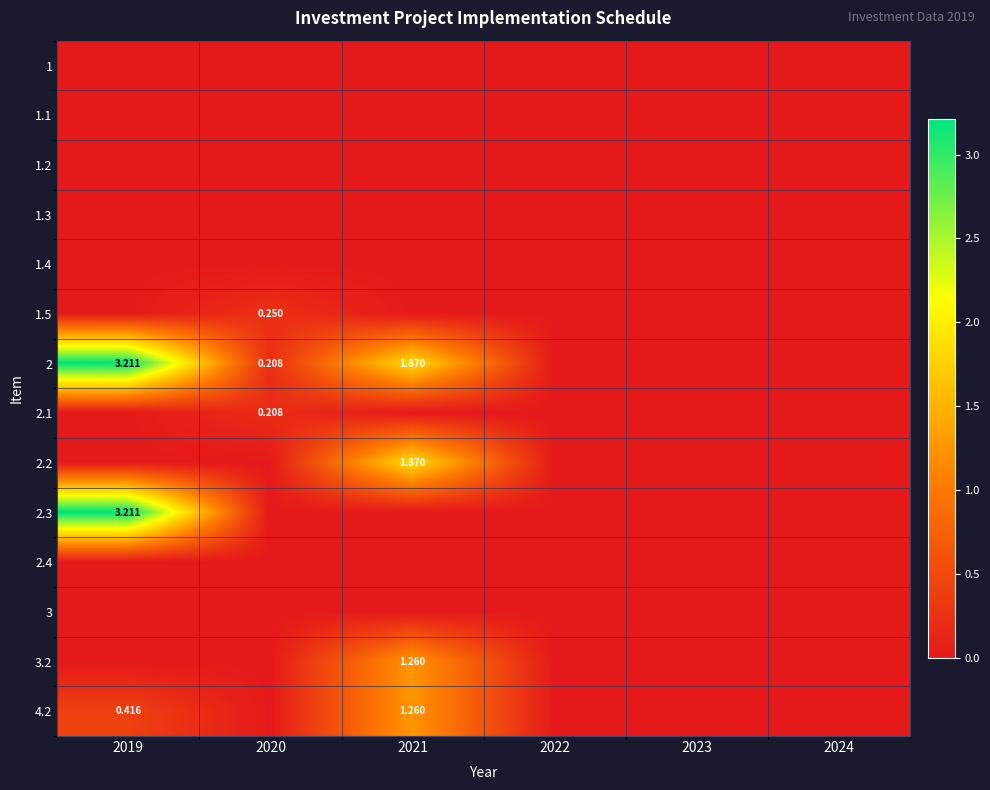

How many data points in 3.2 are above 0?

1